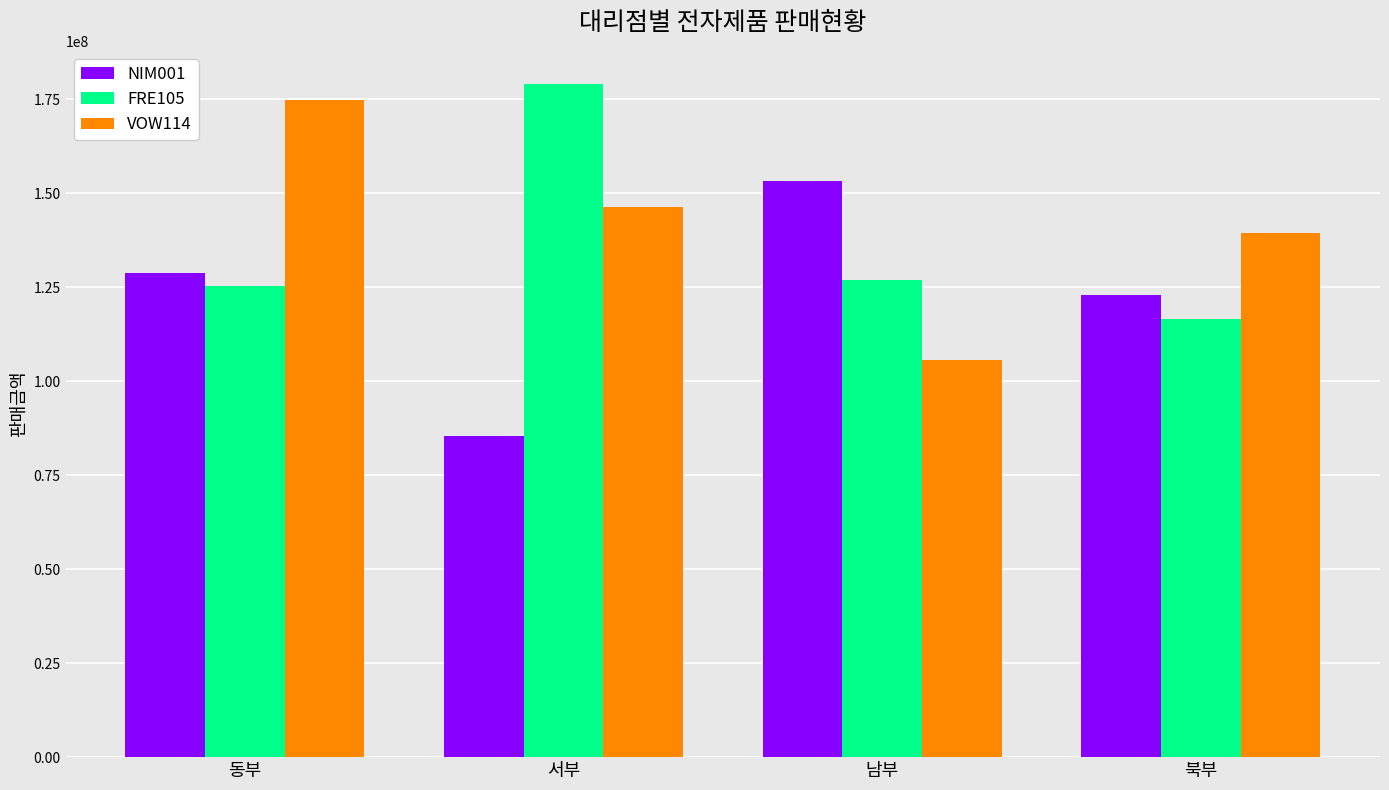

Between 동부 and 서부, which series saw the biggest shift?

FRE105